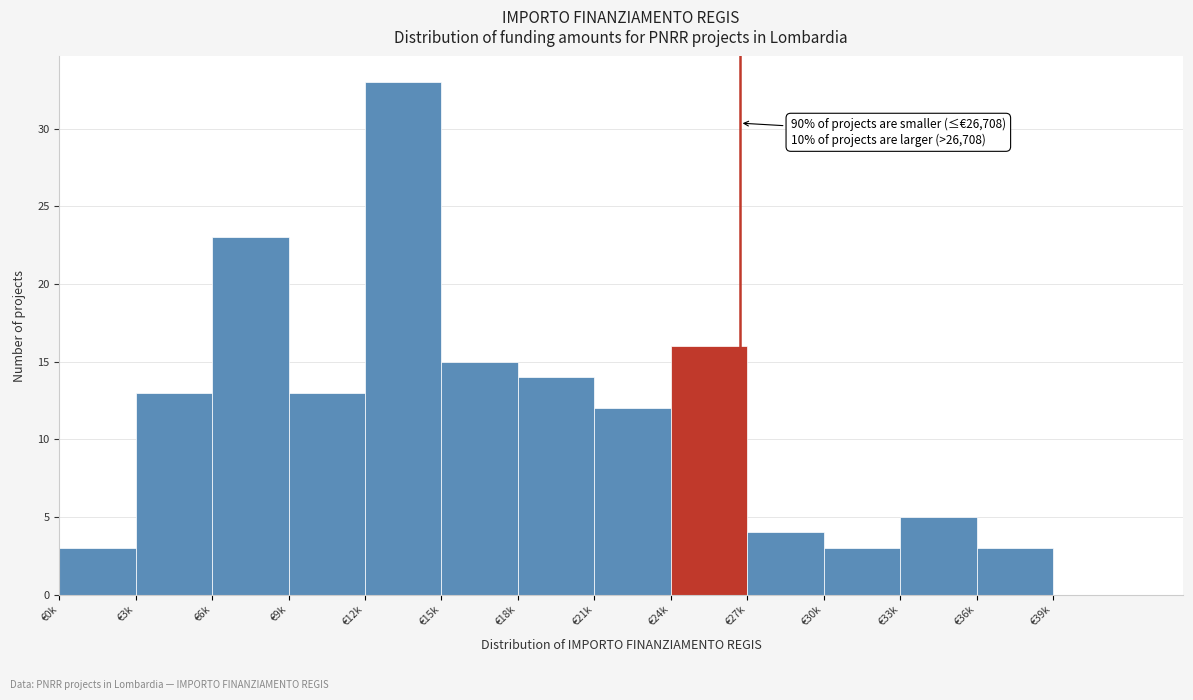

Reading left to right, transcribe all the data shown in this chart.

€0k=3	€3k=13	€6k=23	€9k=13	€12k=33	€15k=15	€18k=14	€21k=12	€24k=16	€27k=4	€30k=3	€33k=5	€36k=3	€39k=0